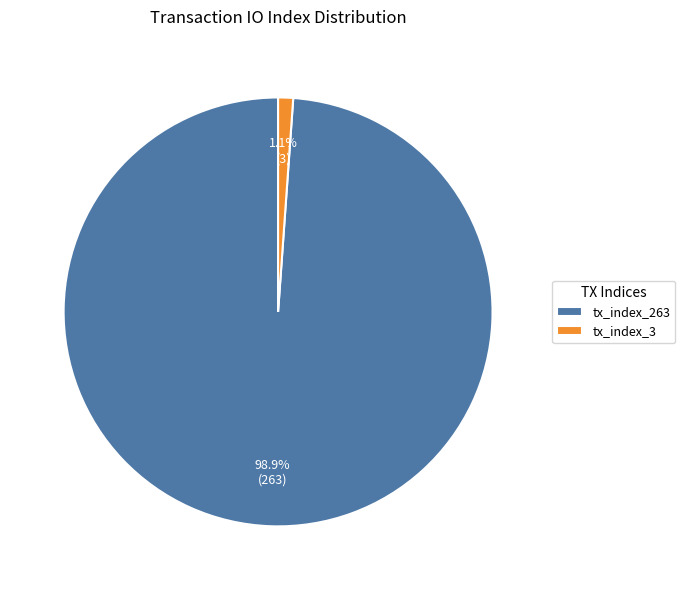

Count the number of slices in the pie.

2